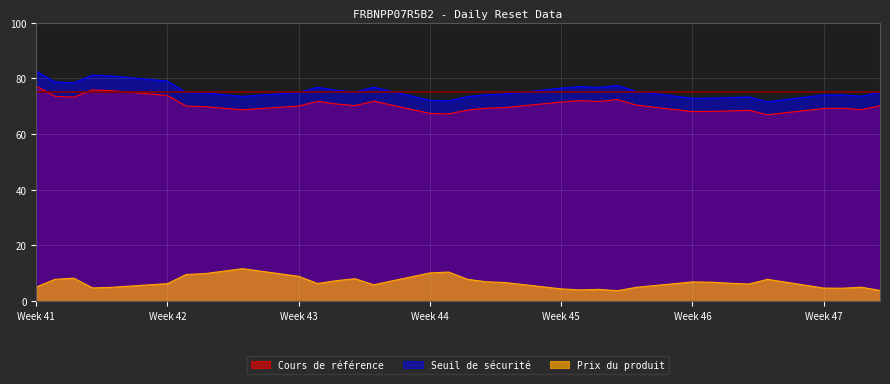

True or false: Prix du produit and Cours de référence cross at least once.

False